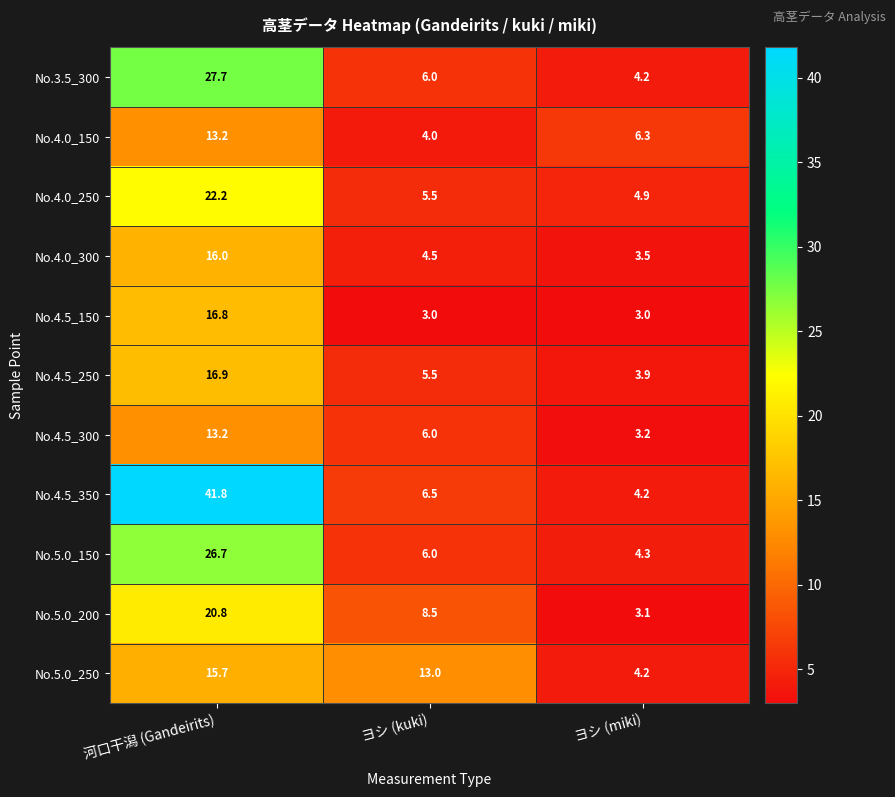

The value of No.4.0_150 at 河口干潟 (Gandeirits) is 21.1. True or false?

False